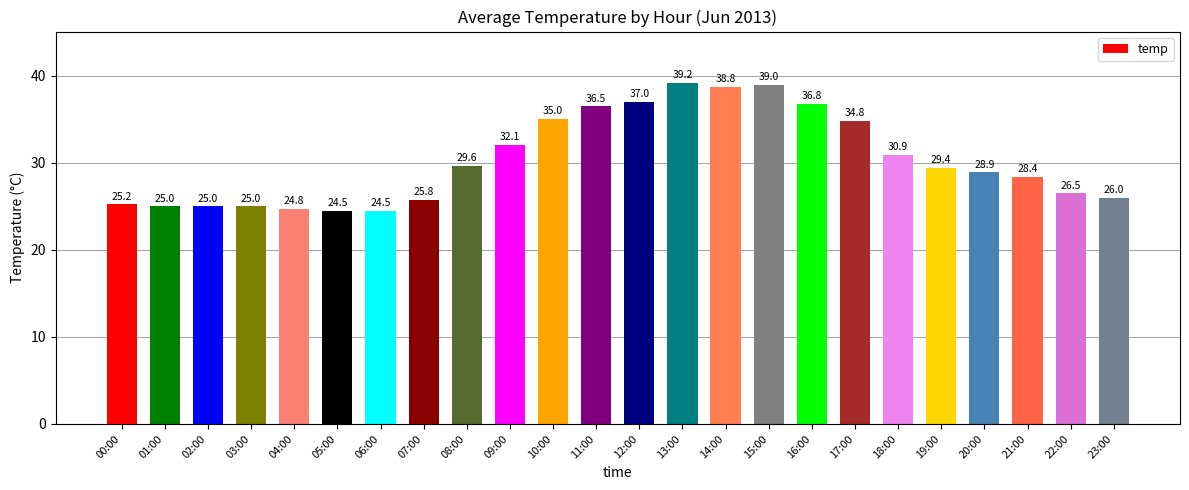

Which category has the highest value across all series?

13:00